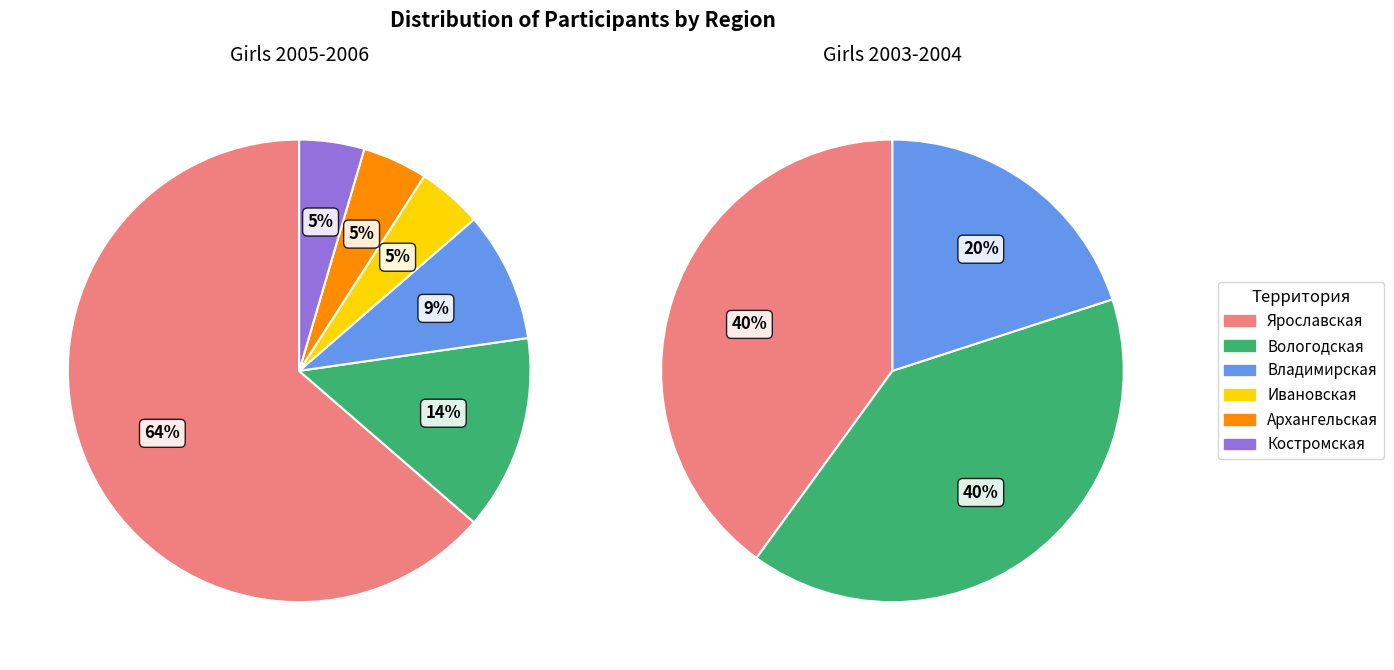

What is the majority slice?

Ярославская